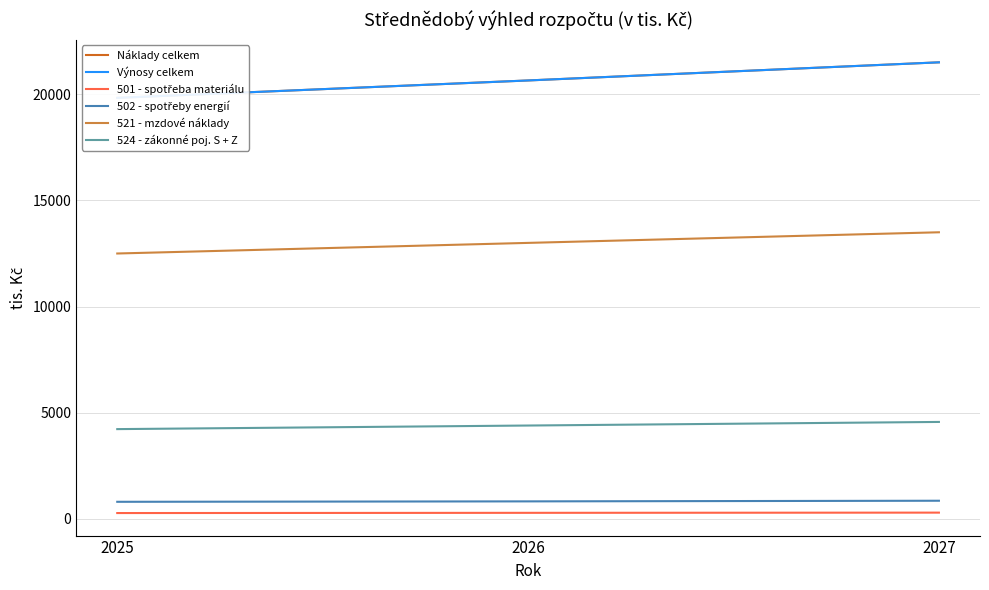

What is the value of the 521 - mzdové náklady point at the 1st from the left?

12500